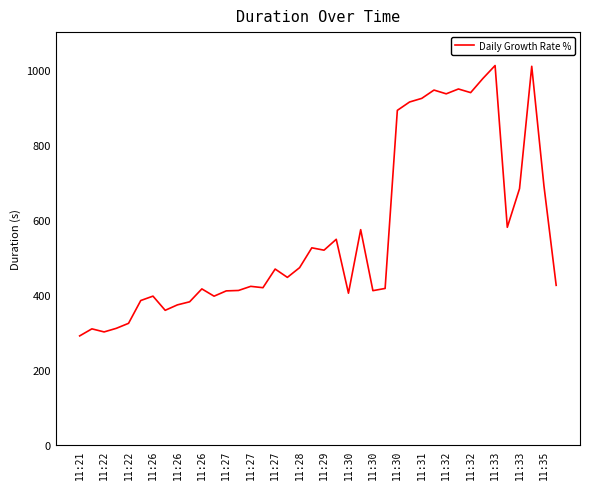

What is the minimum value shown in the chart?

290.2